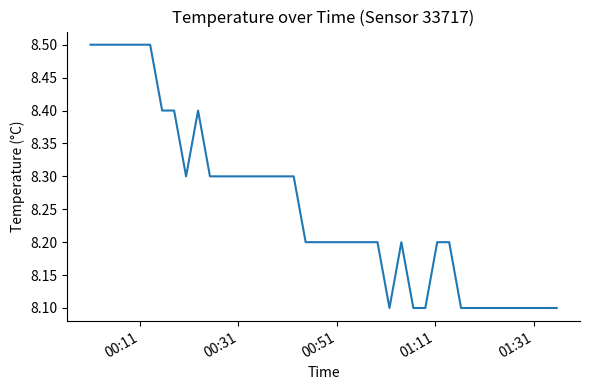

What is the difference between the maximum and minimum values?

0.4